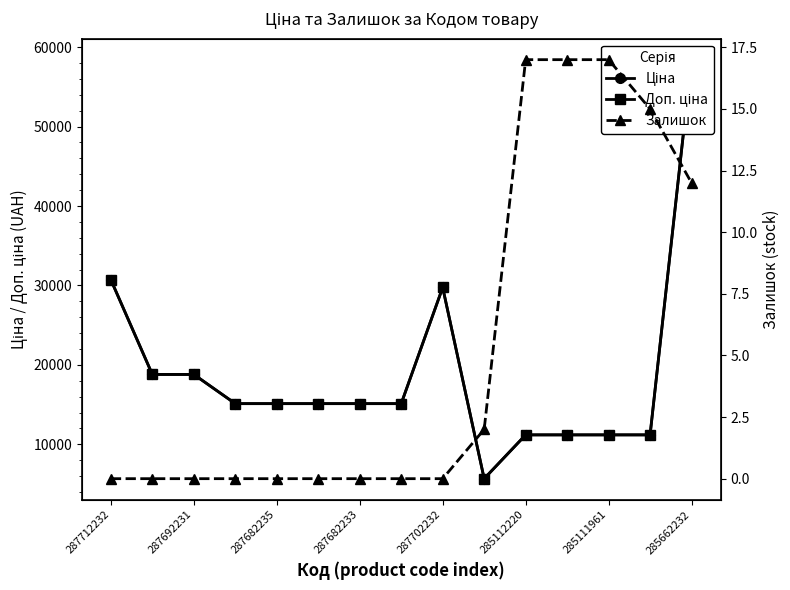

True or false: Залишок and Ціна cross at least once.

False